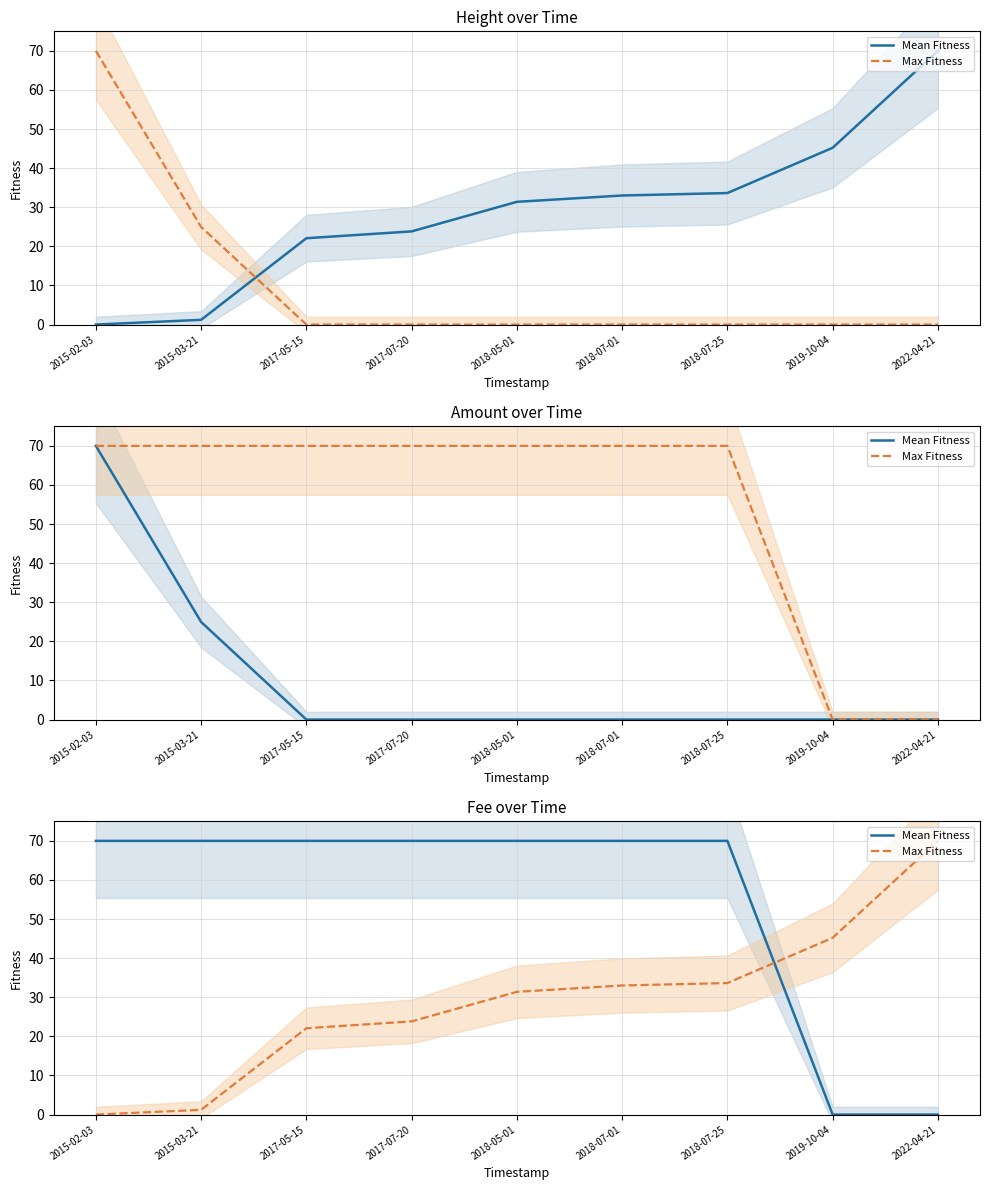

What is the sum of all Max Fitness values?

260.4